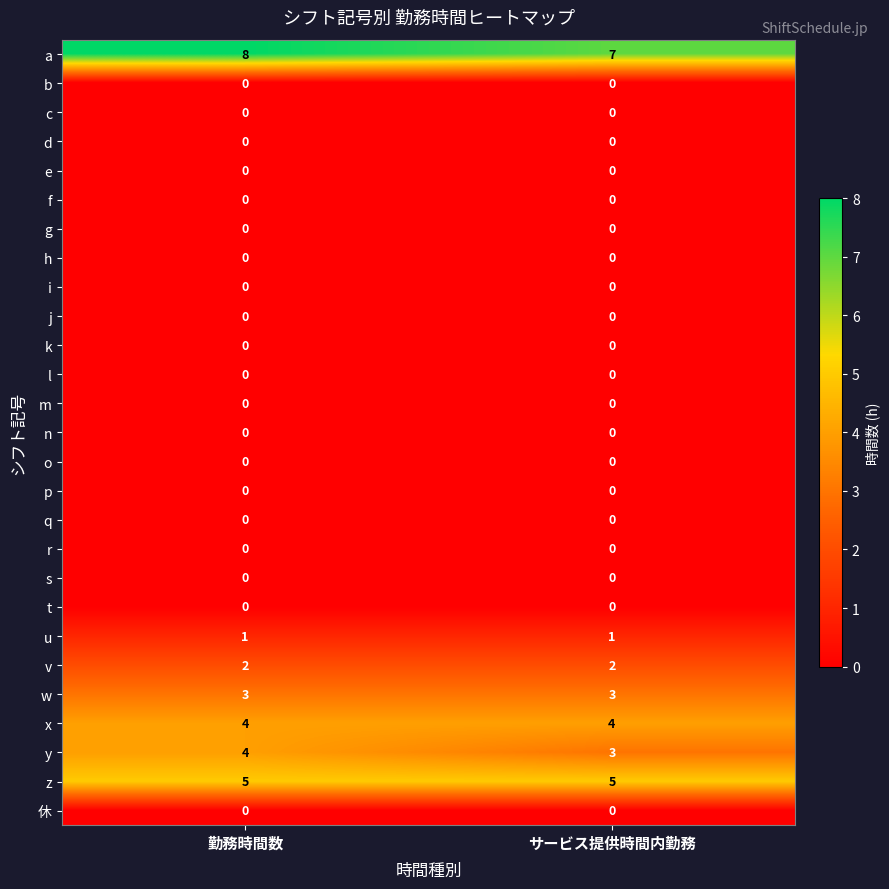

Rank the categories by a value from highest to lowest.

勤務時間数, サービス提供時間内勤務